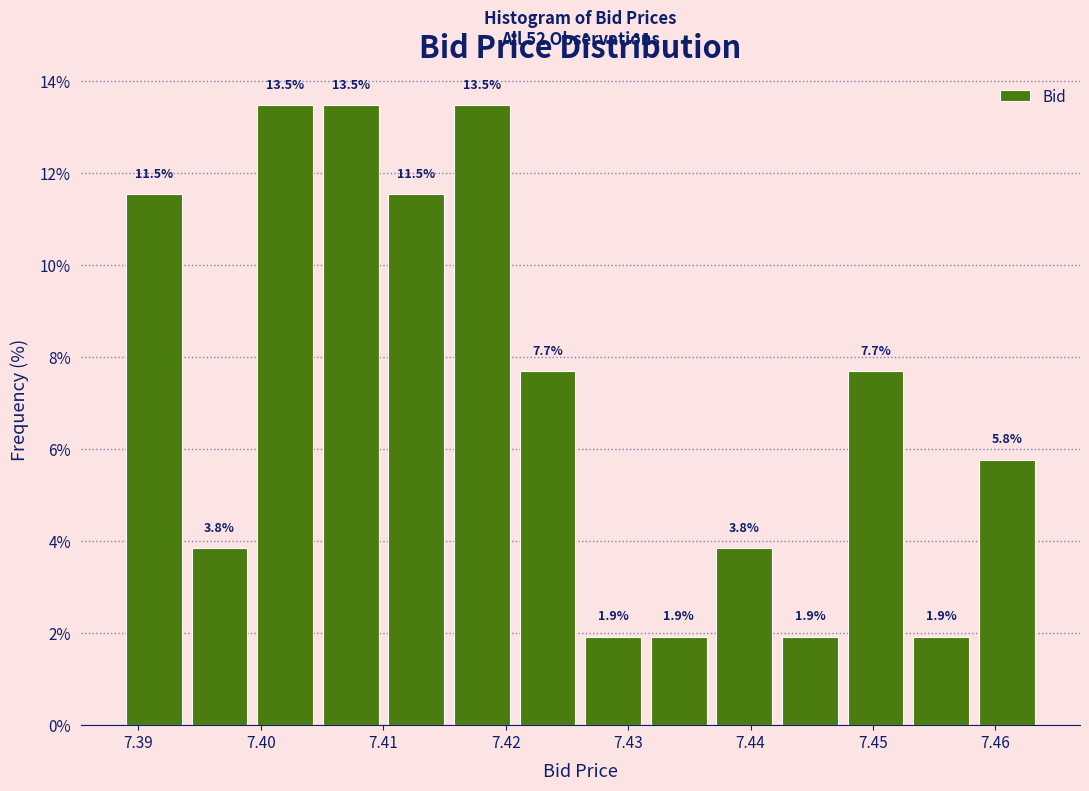

What is the height of the bar covering 7.427 to 7.432 on the x-axis? The bar edges are not printed on the chart, so give them approximately, as read against the axis.

1.9